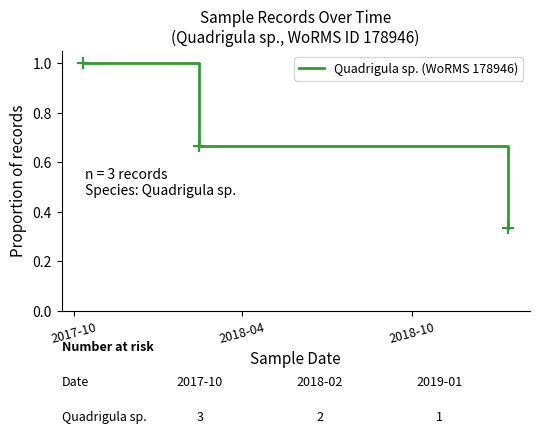

What is the sum of all values?

2.0